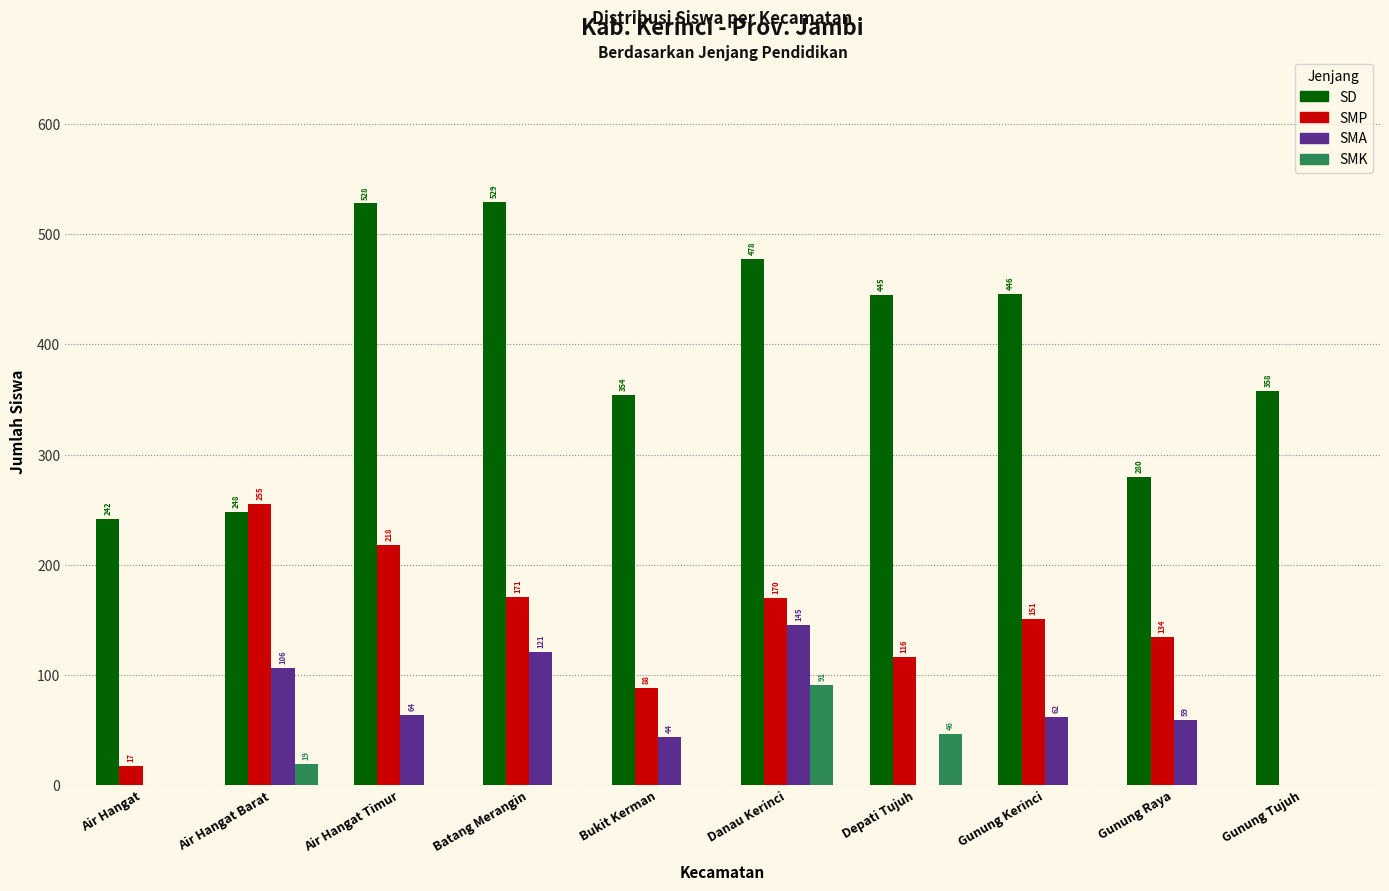

Reading left to right, list all the values displayed in this chart.

SD: Air Hangat=242	Air Hangat Barat=248	Air Hangat Timur=528	Batang Merangin=529	Bukit Kerman=354	Danau Kerinci=478	Depati Tujuh=445	Gunung Kerinci=446	Gunung Raya=280	Gunung Tujuh=358
SMP: Air Hangat=17	Air Hangat Barat=255	Air Hangat Timur=218	Batang Merangin=171	Bukit Kerman=88	Danau Kerinci=170	Depati Tujuh=116	Gunung Kerinci=151	Gunung Raya=134	Gunung Tujuh=0
SMA: Air Hangat=0	Air Hangat Barat=106	Air Hangat Timur=64	Batang Merangin=121	Bukit Kerman=44	Danau Kerinci=145	Depati Tujuh=0	Gunung Kerinci=62	Gunung Raya=59	Gunung Tujuh=0
SMK: Air Hangat=0	Air Hangat Barat=19	Air Hangat Timur=0	Batang Merangin=0	Bukit Kerman=0	Danau Kerinci=91	Depati Tujuh=46	Gunung Kerinci=0	Gunung Raya=0	Gunung Tujuh=0